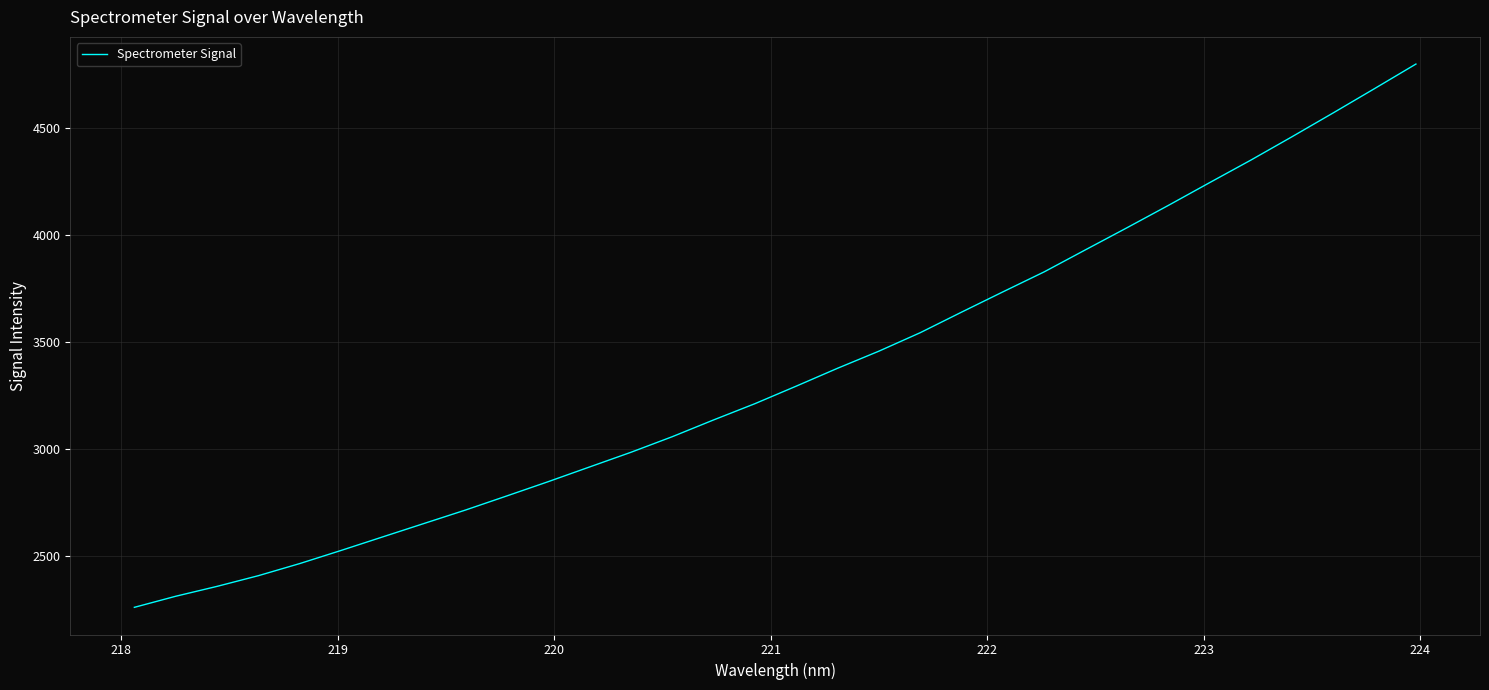

How many lines are shown in the chart?

1